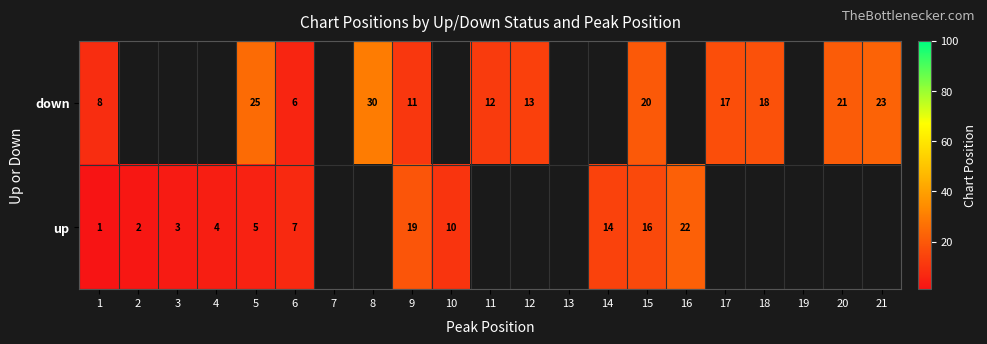

What is the maximum value shown in the chart?

30.0